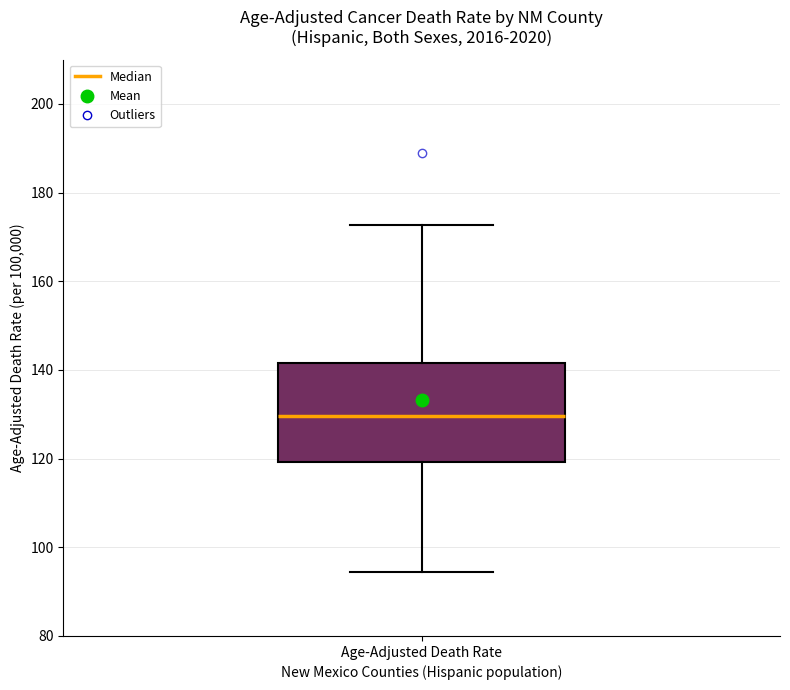

Read this box plot against the y-axis: the position of the median line, the range covered by the box, and the ends of both whiskers. The values are not printed on the chart, so give them approximately, as read against the axis.

median 130, box 120 to 142, whiskers 94 to 172